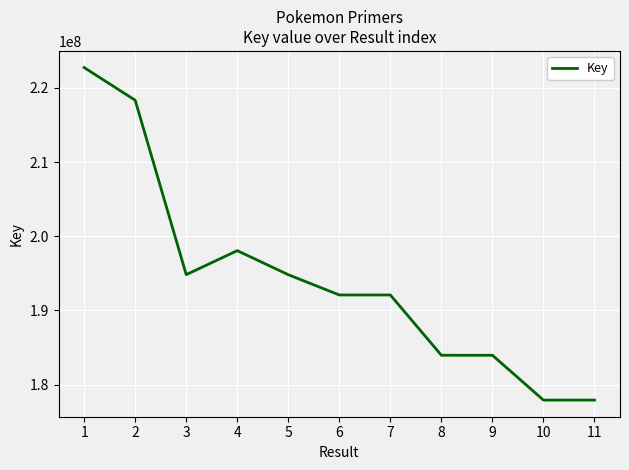

Which has a higher value, 8 or 3?

3